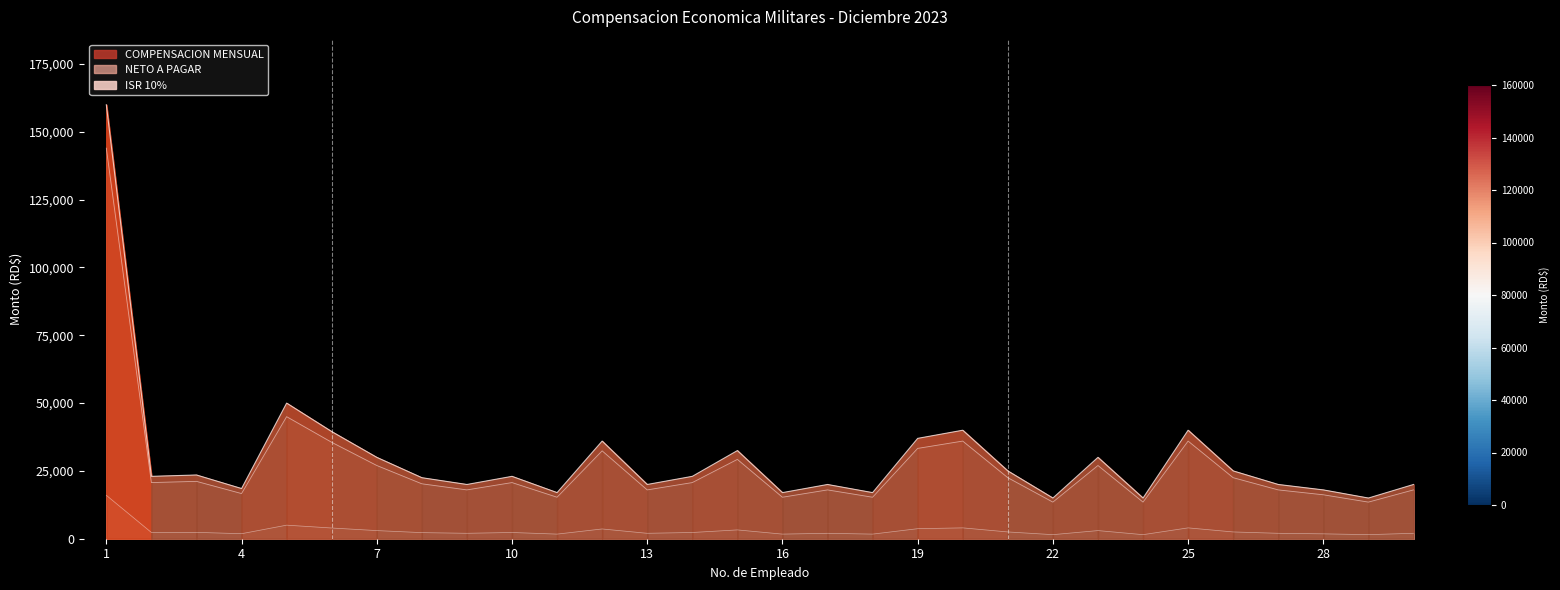

True or false: NETO A PAGAR and ISR 10% intersect in this chart.

False